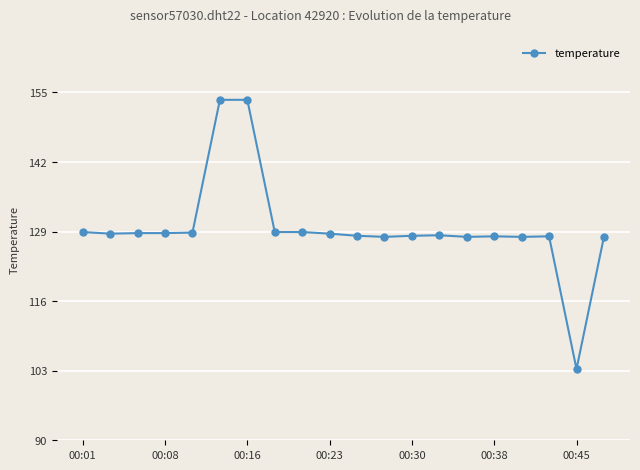

What is the difference between the maximum and minimum values?

50.3